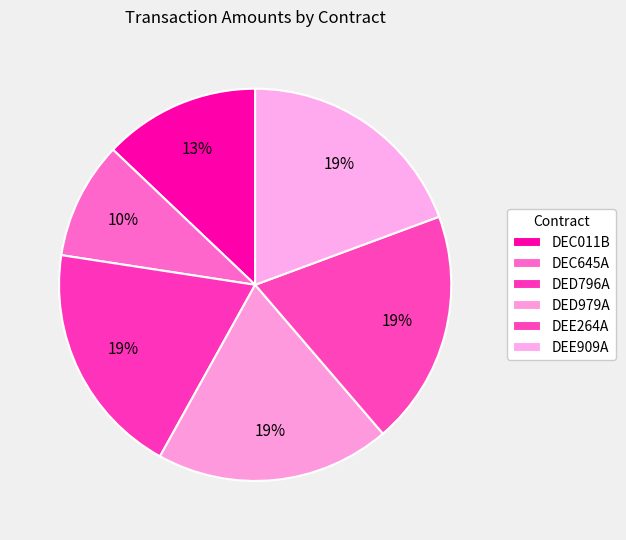

The DEC645A slice represents 2% of the pie. True or false?

False